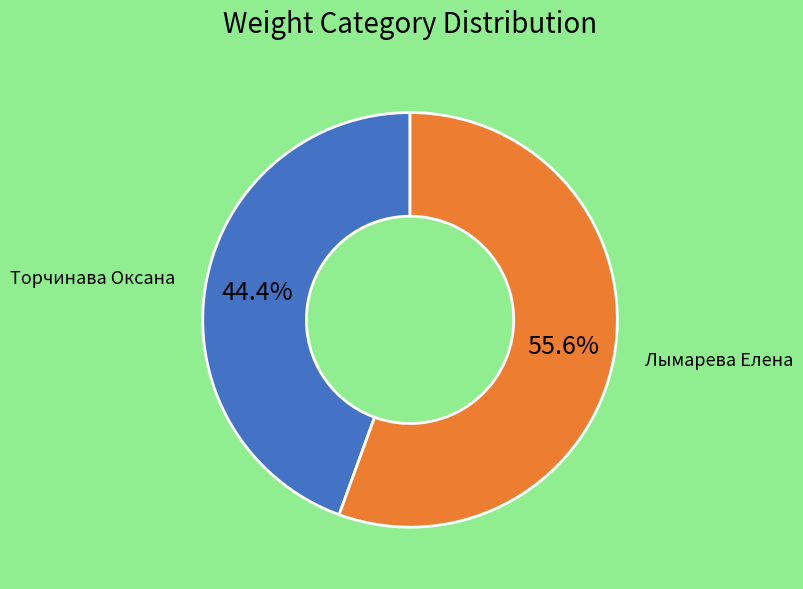

Count the number of slices in the pie.

2